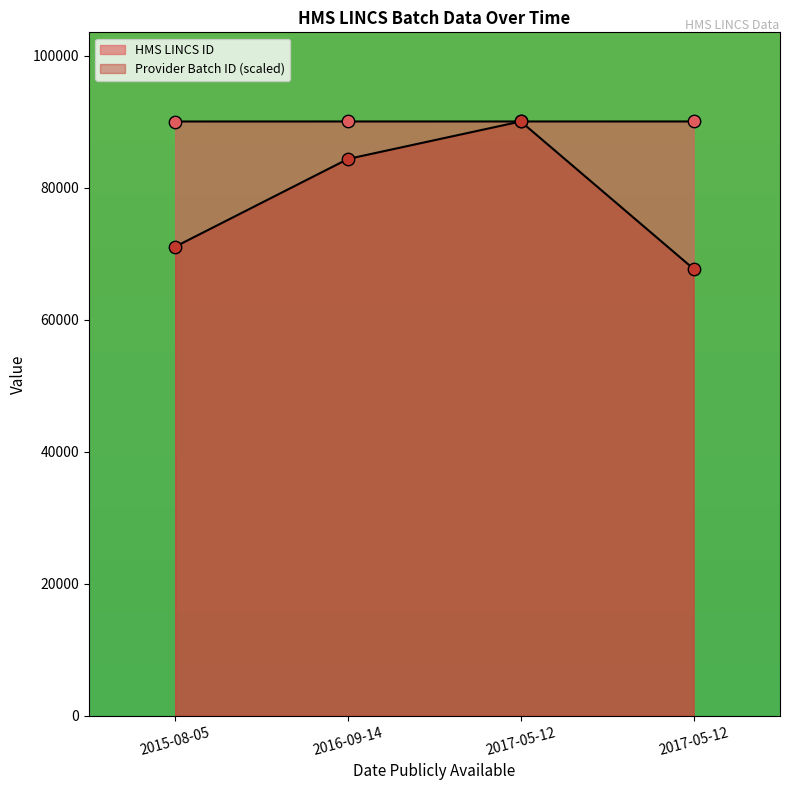

At which category is the sum across all series the highest?

2017-05-12